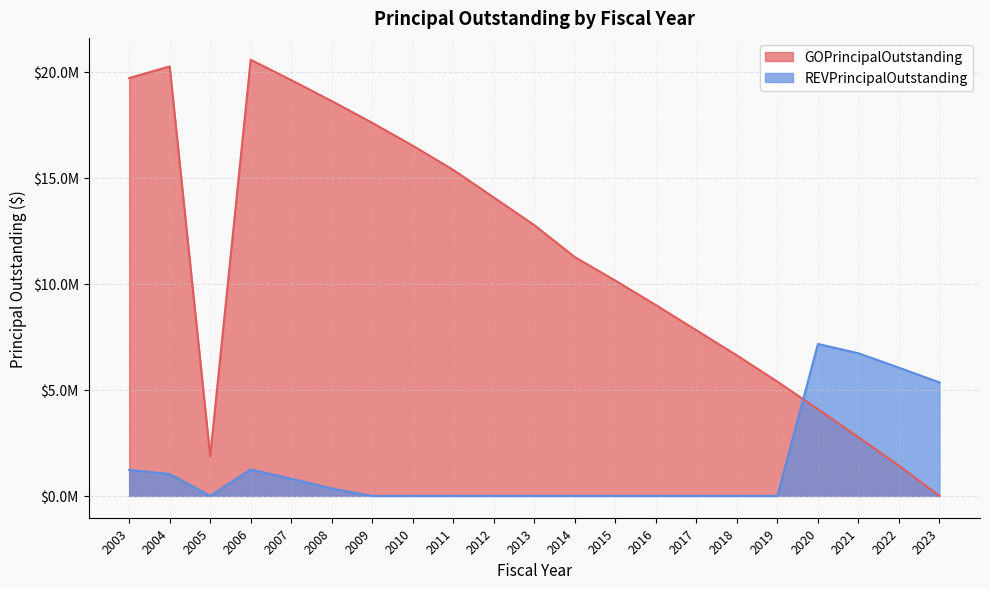

How many positive values does the GOPrincipalOutstanding series have?

20